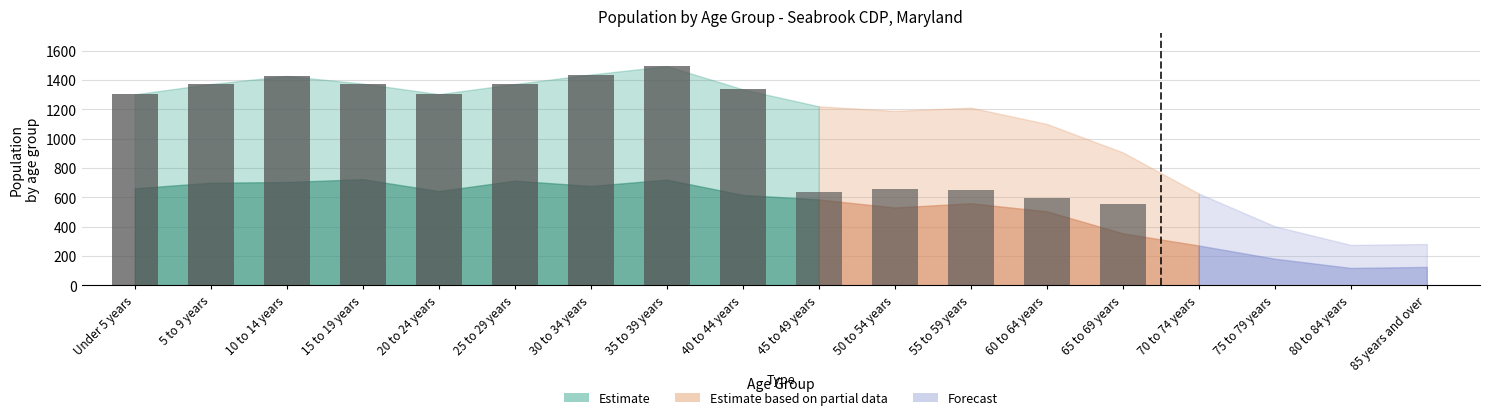

Where is the data nearest to the value 884?

65 to 69 years